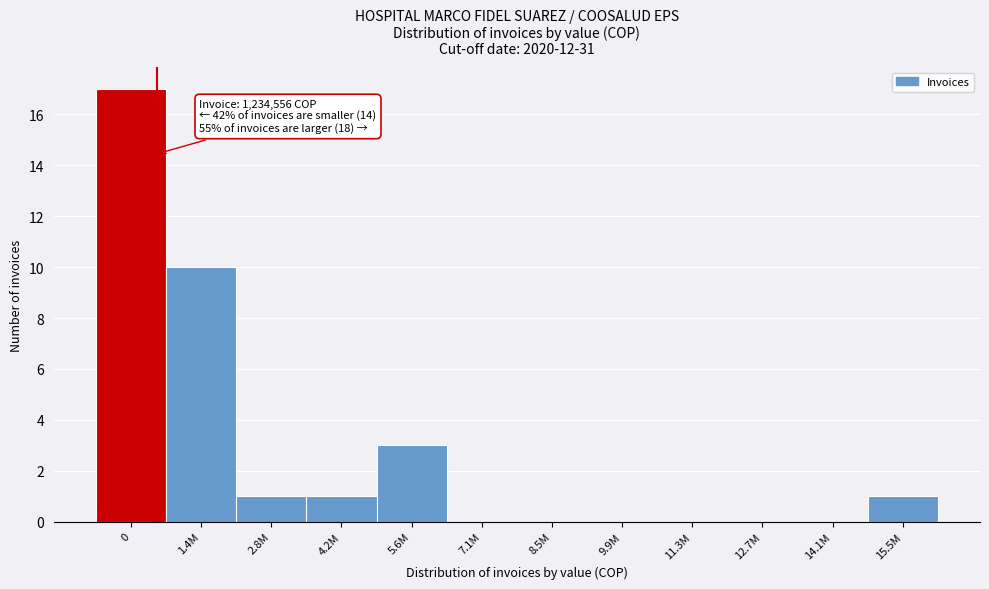

Reading left to right, list all the values displayed in this chart.

0=17	1.4M=10	2.8M=1	4.2M=1	5.6M=3	7.1M=0	8.5M=0	9.9M=0	11.3M=0	12.7M=0	14.1M=0	15.5M=1